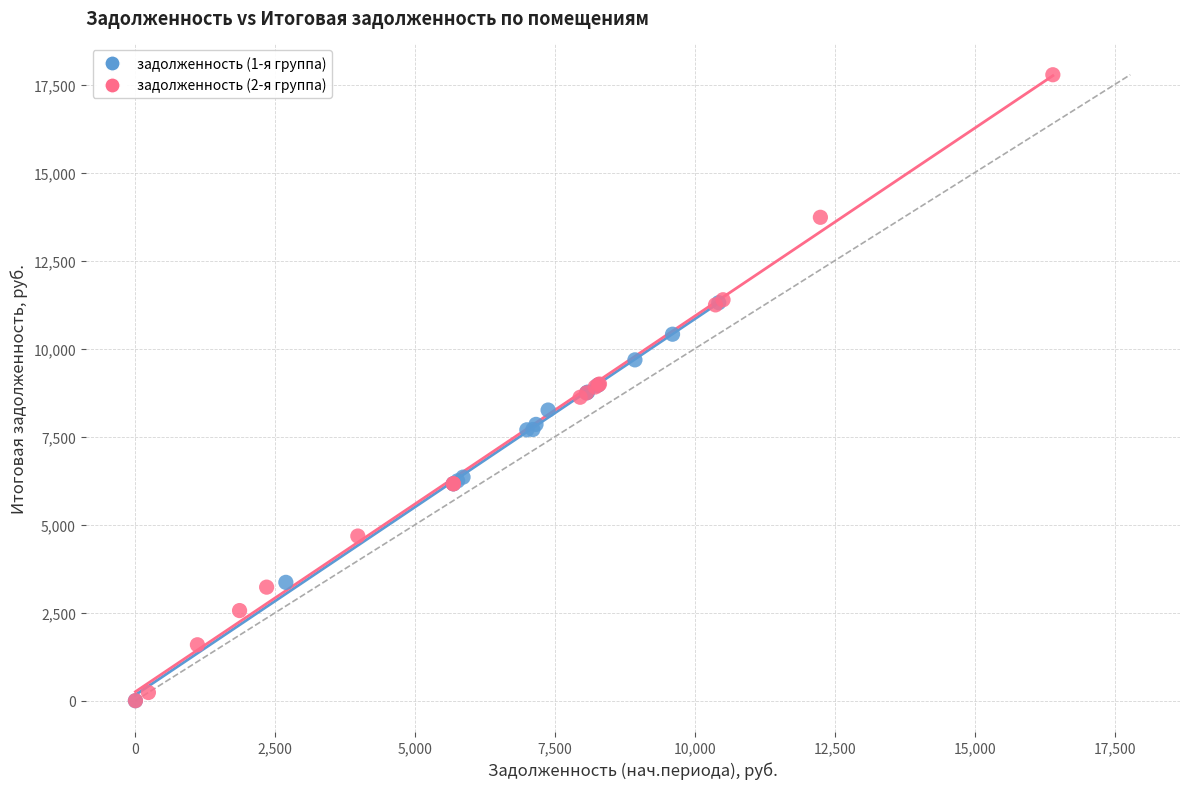

Which series contains the highest Y value?

задолженность (2-я группа)